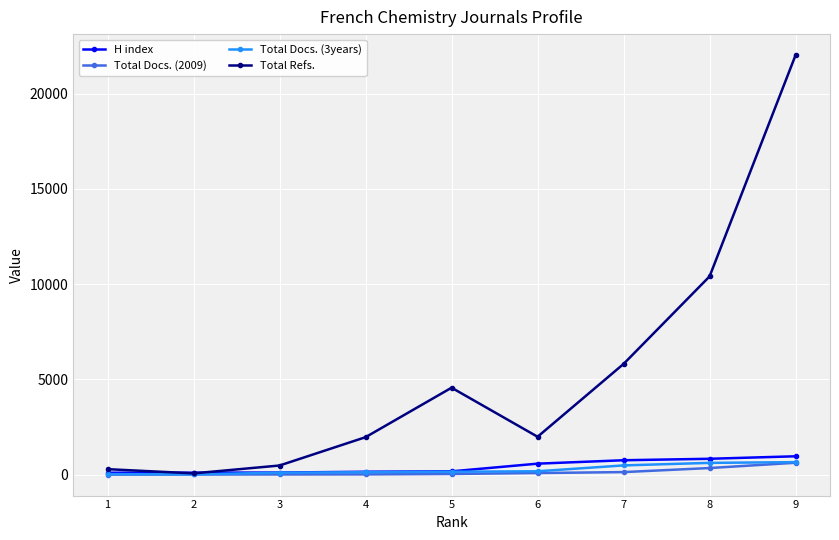

What are all the series names shown in the legend?

H index, Total Docs. (2009), Total Docs. (3years), Total Refs.